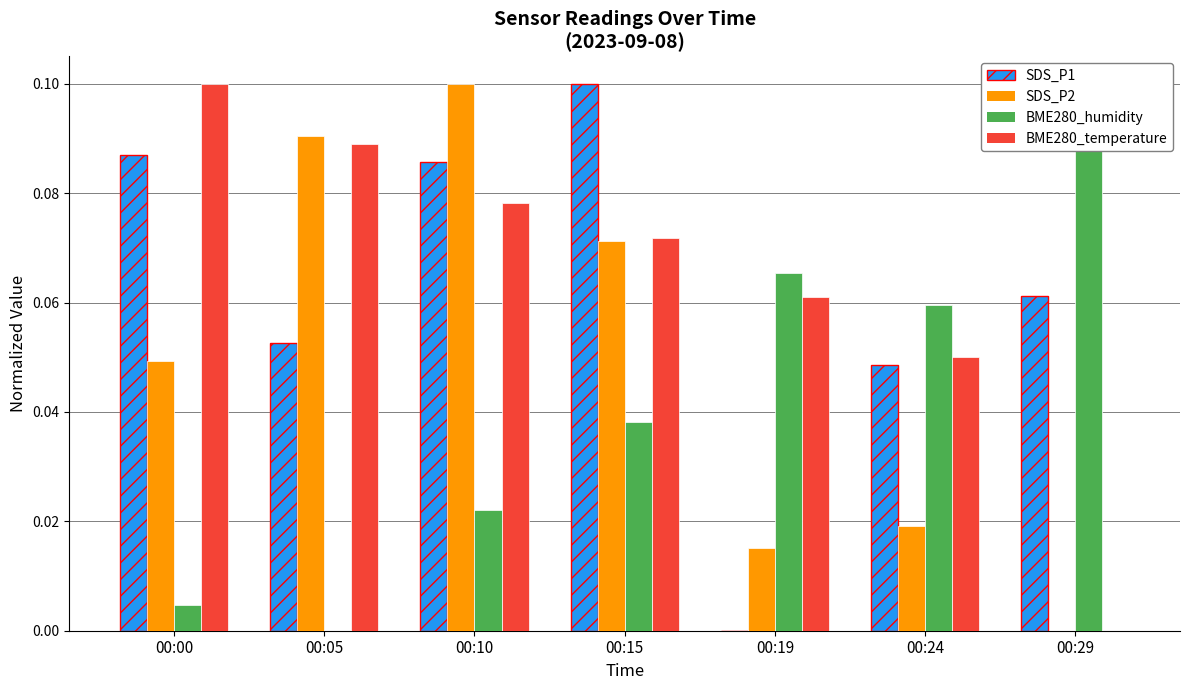

Is the value of SDS_P1 at 00:05 greater than the value of BME280_humidity at 00:29?

No